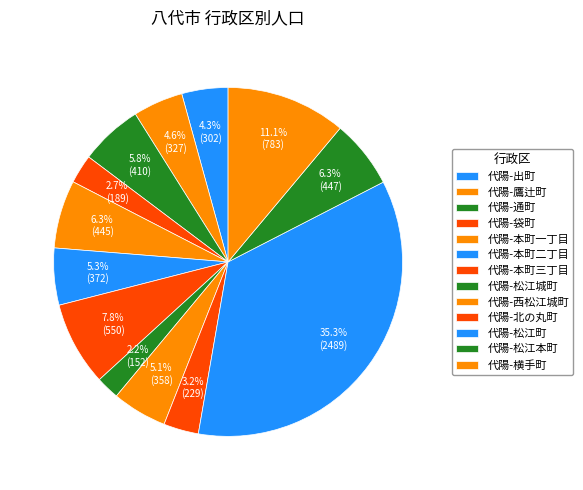

How many segments does this pie chart have?

13